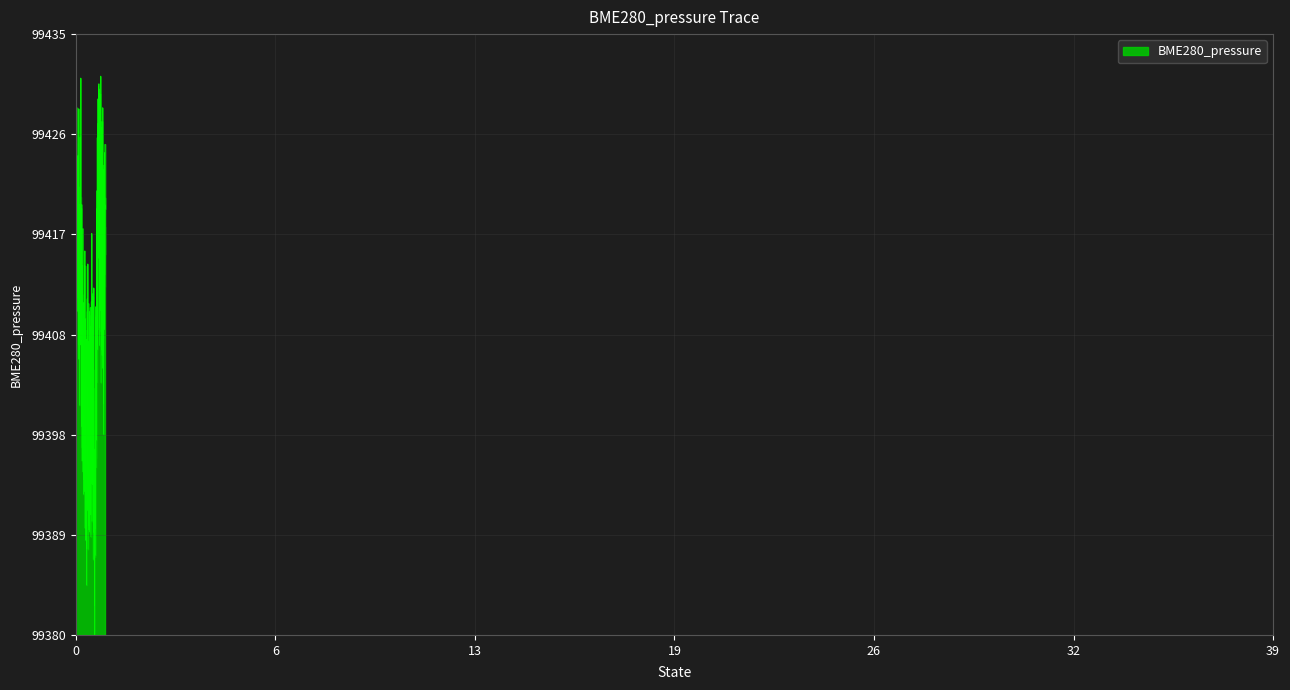

How many series are shown in this chart?

1